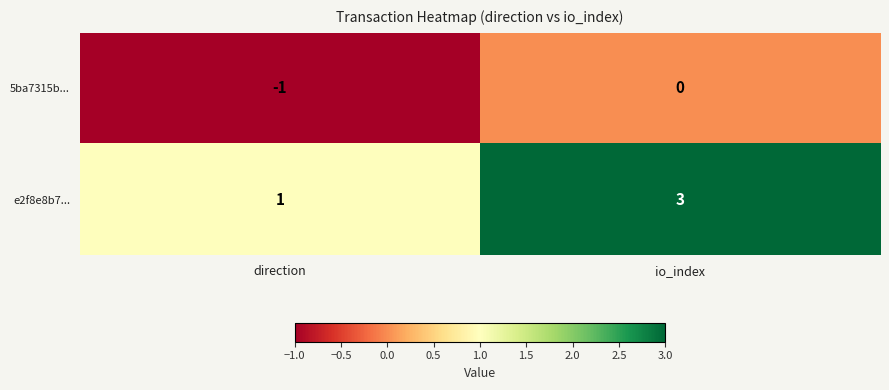

At which label is e2f8e8b7... closest to 2?

direction